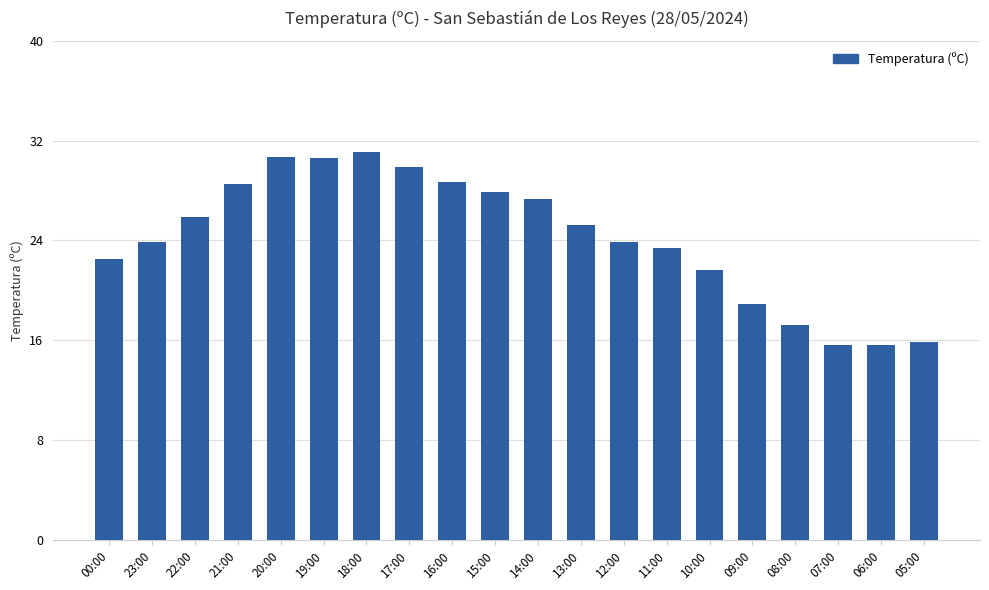

Approximately how many times larger is the value at 06:00 compared to 11:00?

0.7